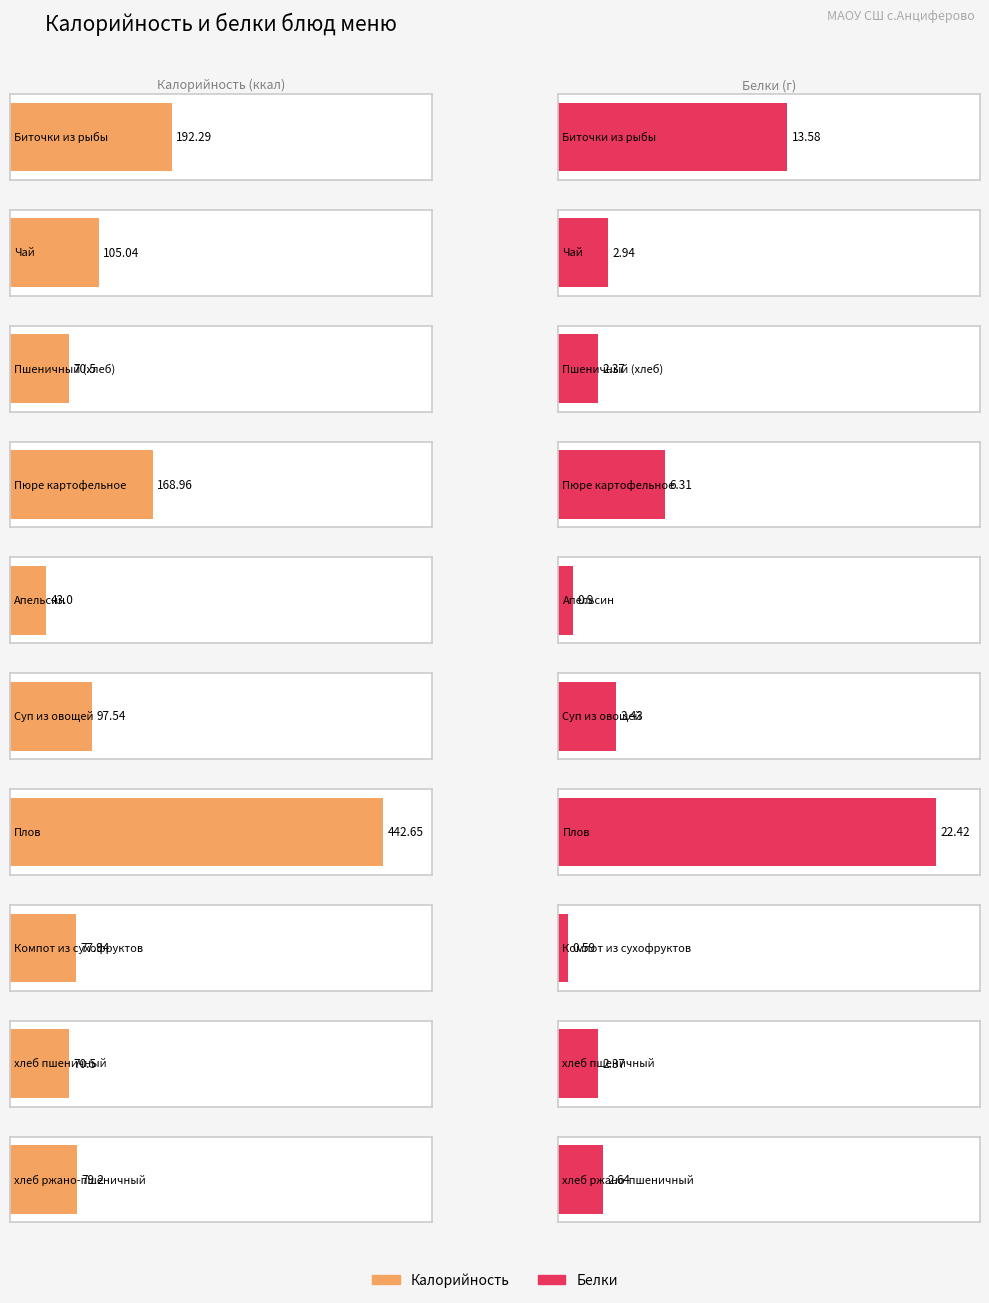

Where is Белки nearest to the value 11?

Биточки из рыбы